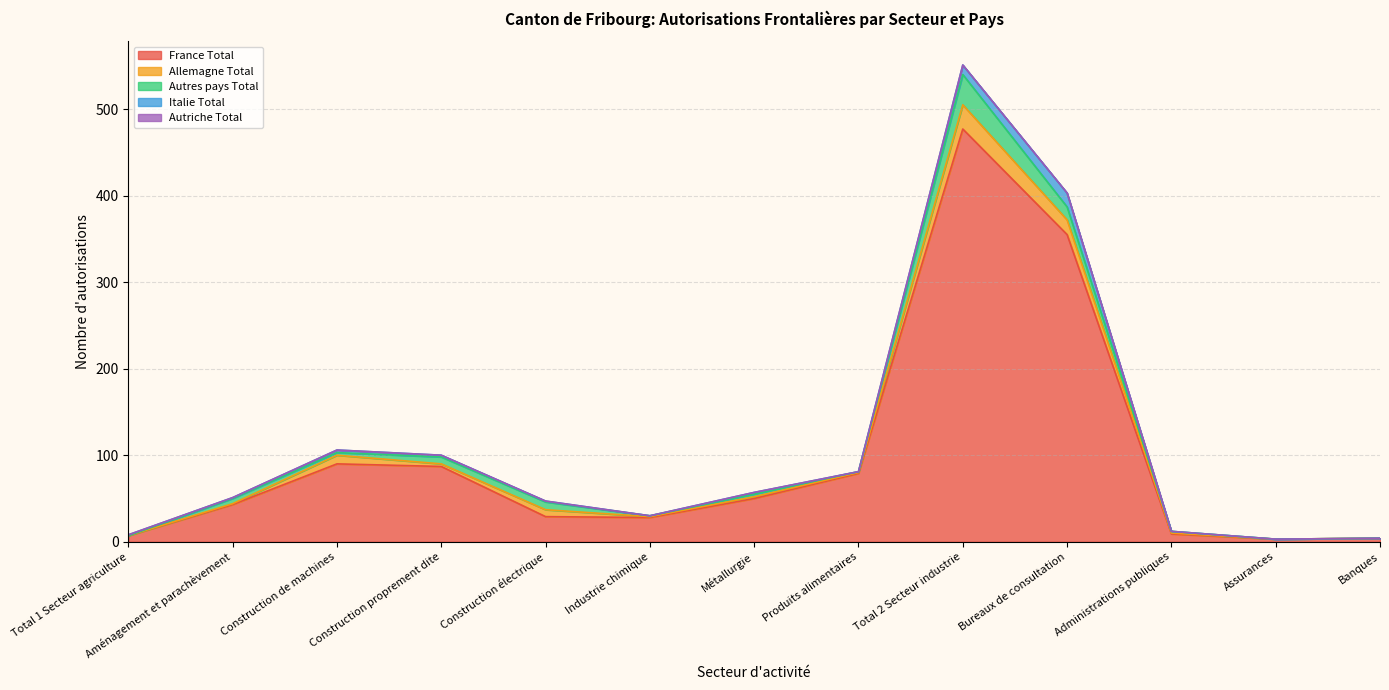

Is the value of Autriche Total at Construction proprement dite greater than the value of Allemagne Total at Construction proprement dite?

No